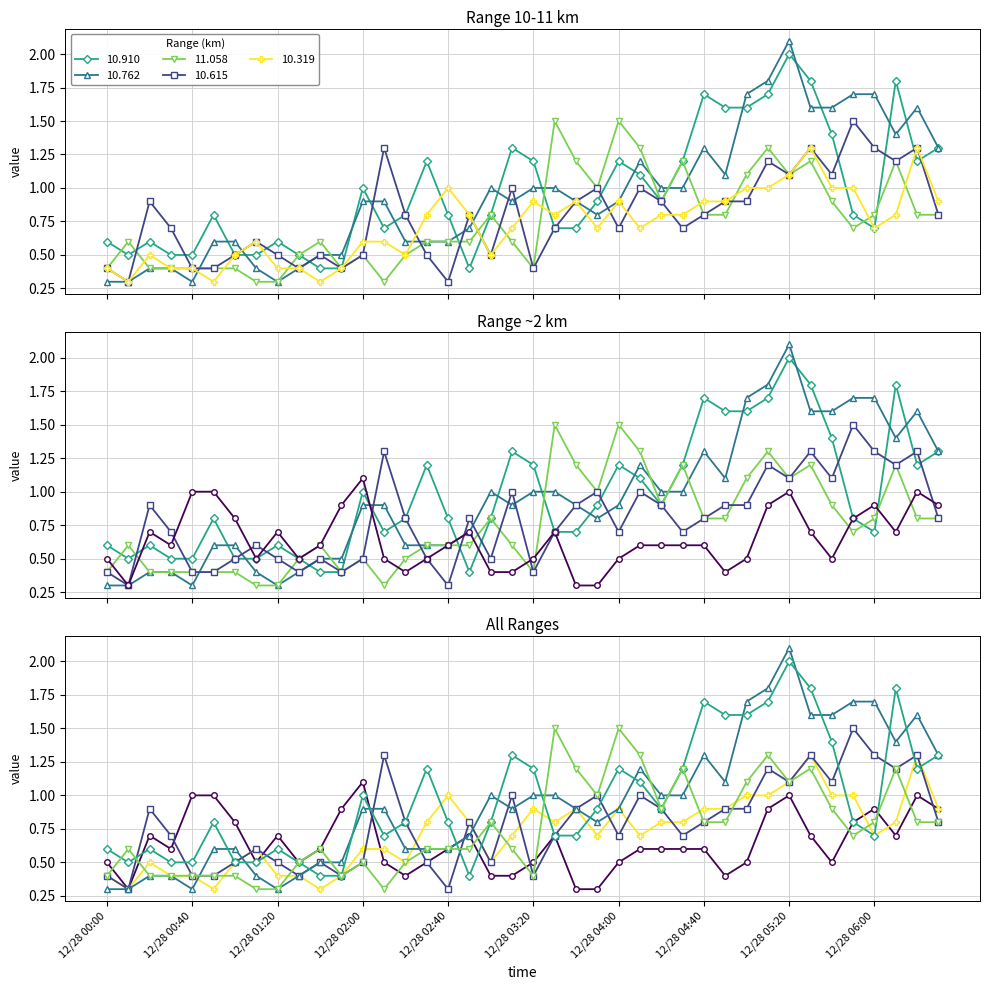

What is the spread (max minus min) of values at 2003/12/28 05:40?

1.1